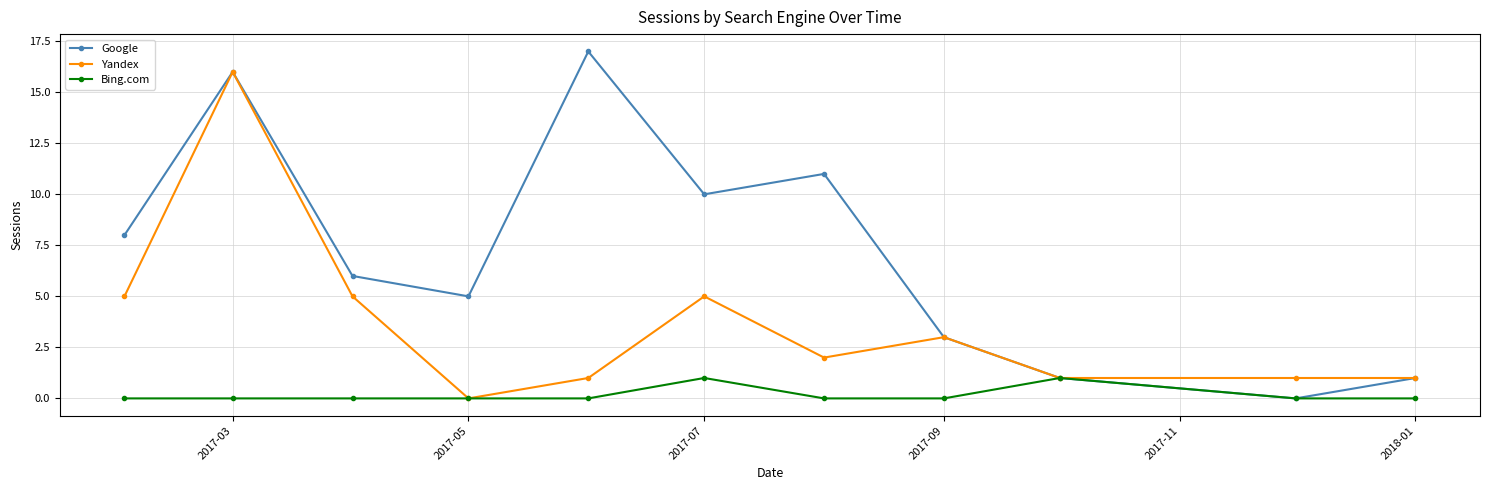

List the series in order of their peak value, highest first.

Google, Yandex, Bing.com